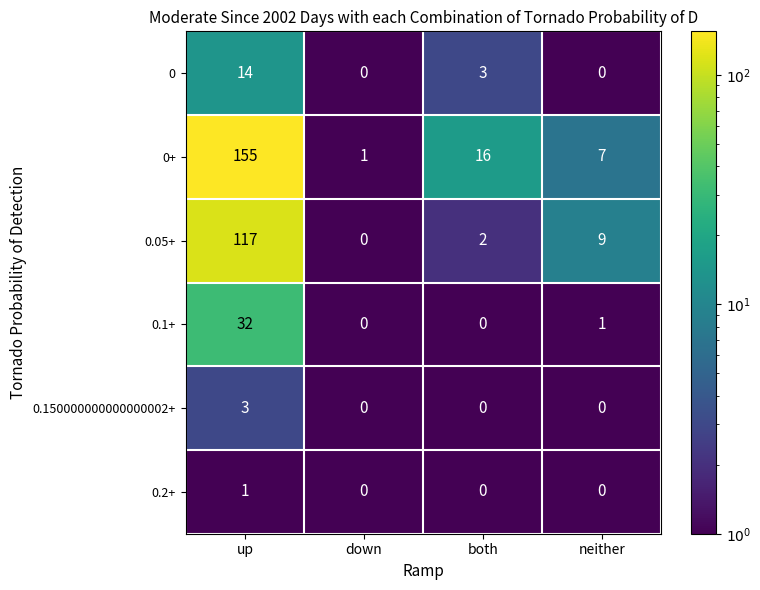

Reading left to right, extract all data points from this chart.

0: up=14	down=0	both=3	neither=0
0+: up=155	down=1	both=16	neither=7
0.05+: up=117	down=0	both=2	neither=9
0.1+: up=32	down=0	both=0	neither=1
0.150000000000000002+: up=3	down=0	both=0	neither=0
0.2+: up=1	down=0	both=0	neither=0